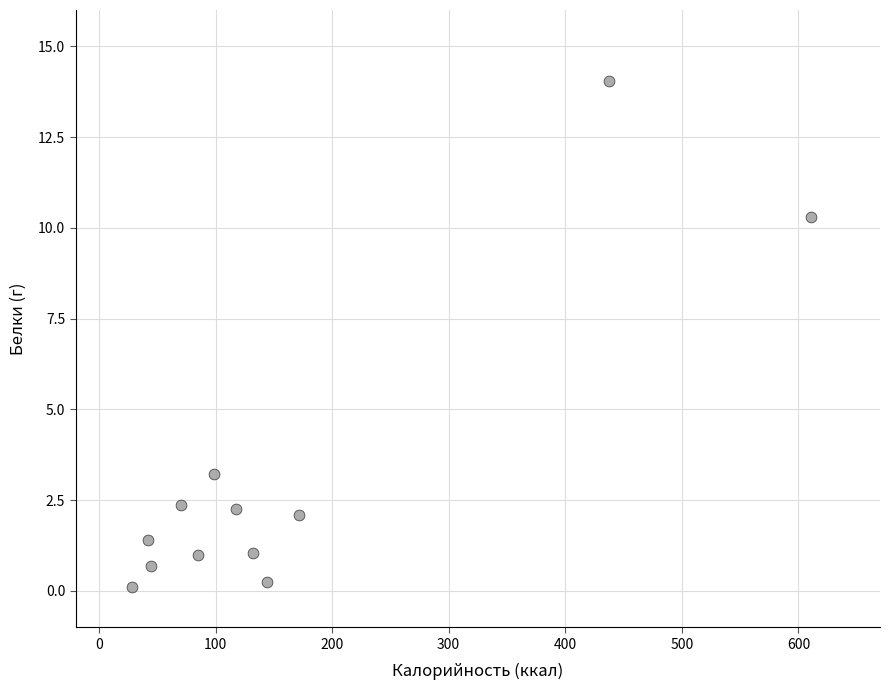

What Y value in the scatter plot is closest to 7?

10.3